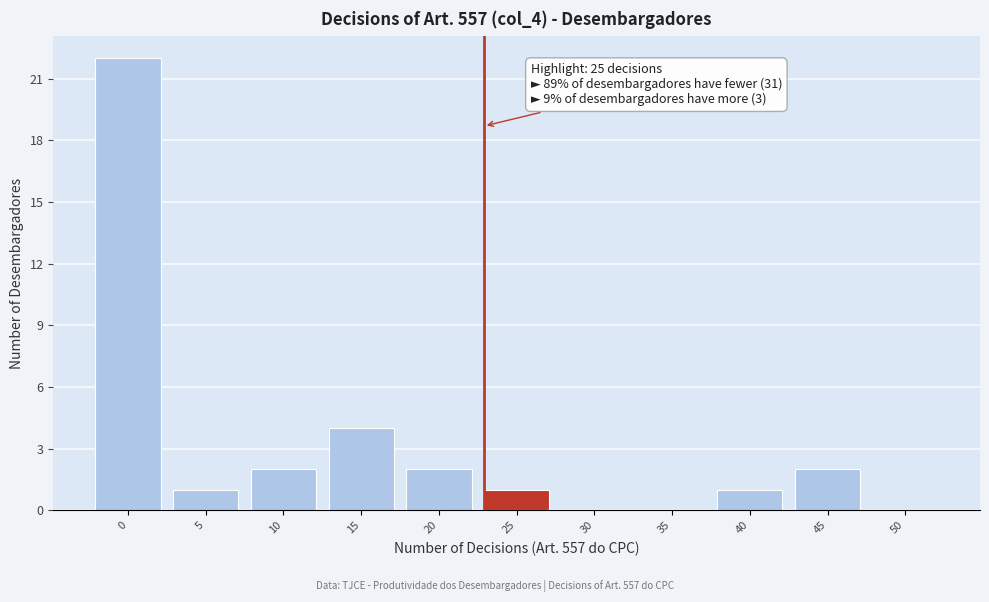

Reading right to left, extract all data points from this chart.

50=0	45=2	40=1	35=0	30=0	25=1	20=2	15=4	10=2	5=1	0=22